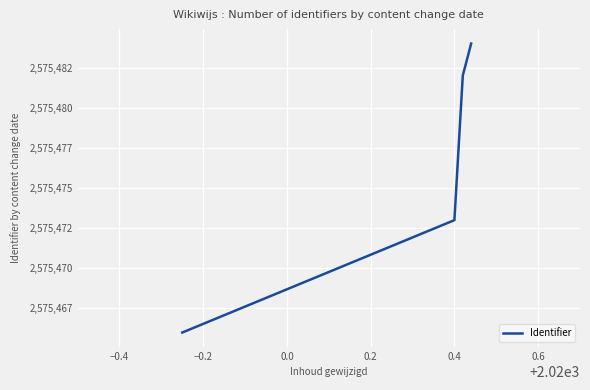

Does the chart have visible grid lines?

Yes